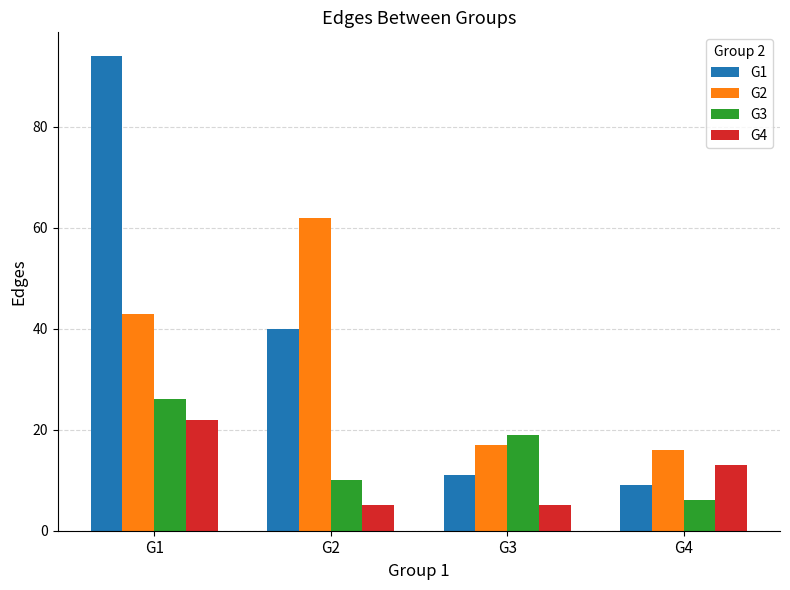

List the labels in order of G1 value, largest first.

G1, G2, G3, G4